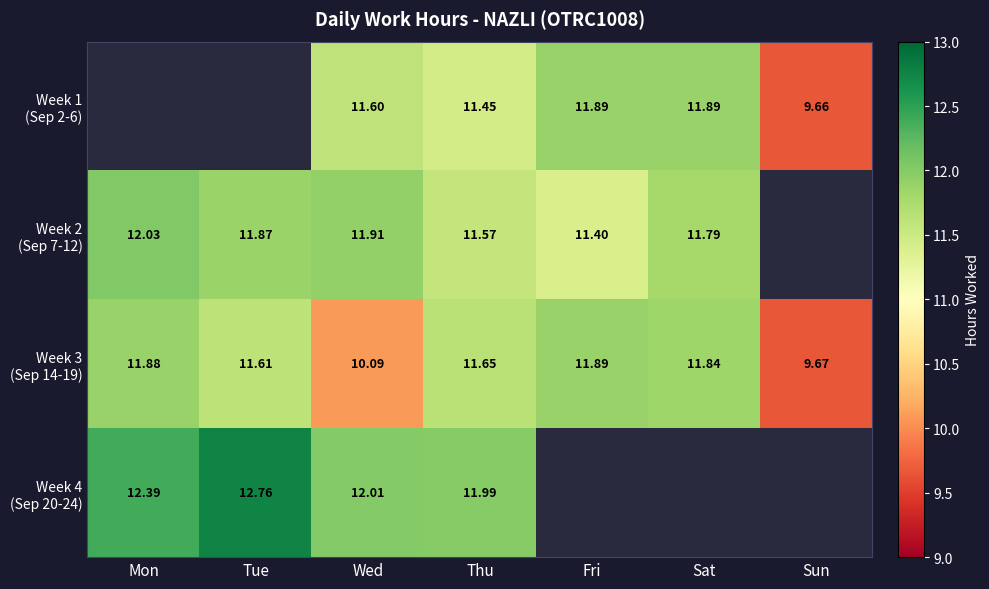

What is the spread (max minus min) of values at Wed?

1.9